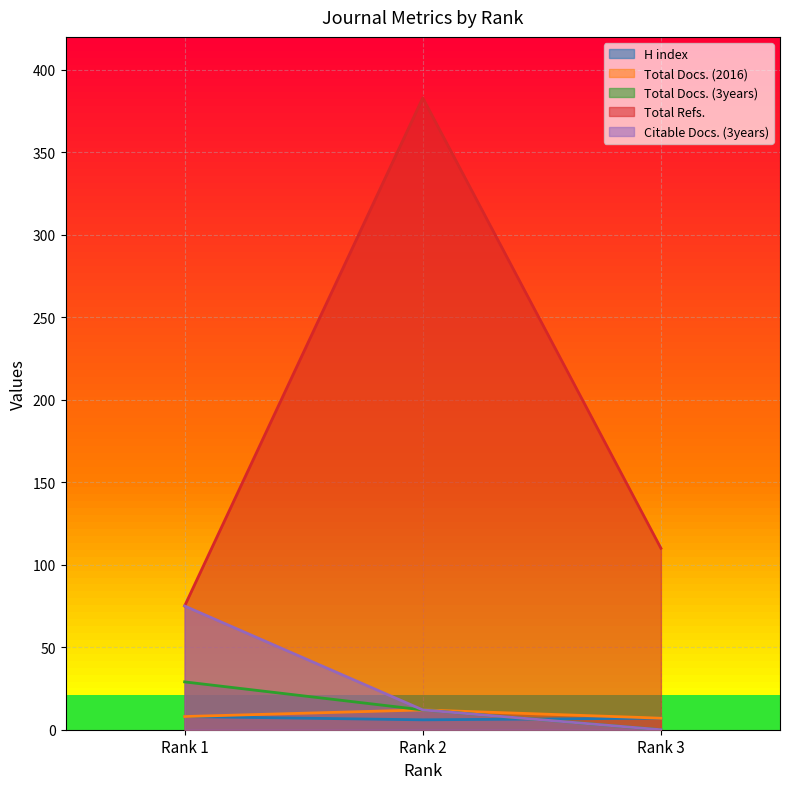

How many distinct data groups are displayed?

5